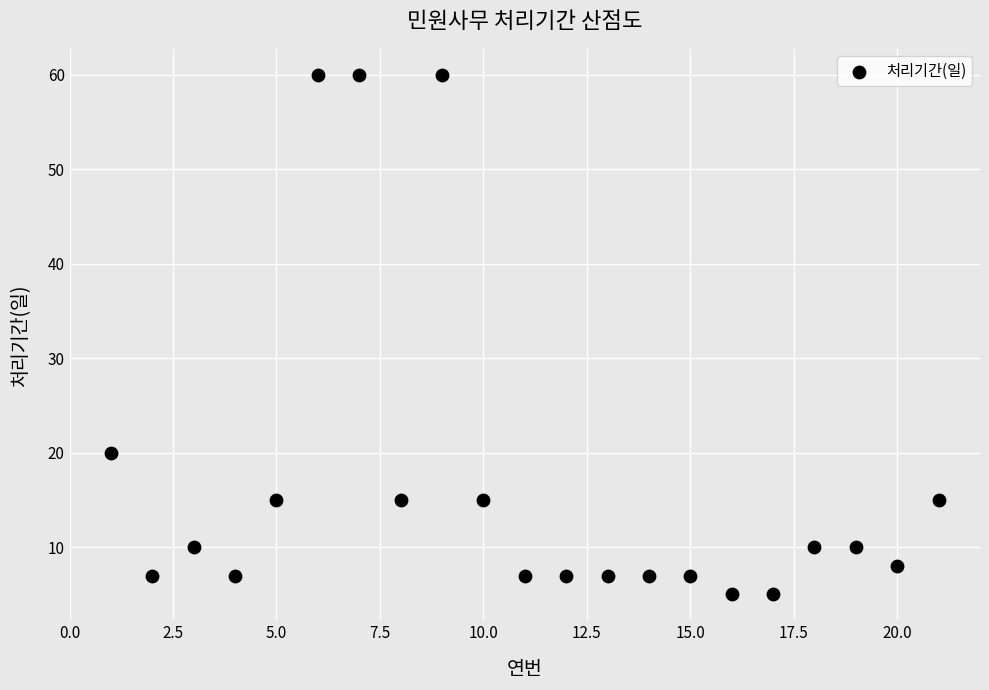

What Y value in the scatter plot is closest to 32?

20